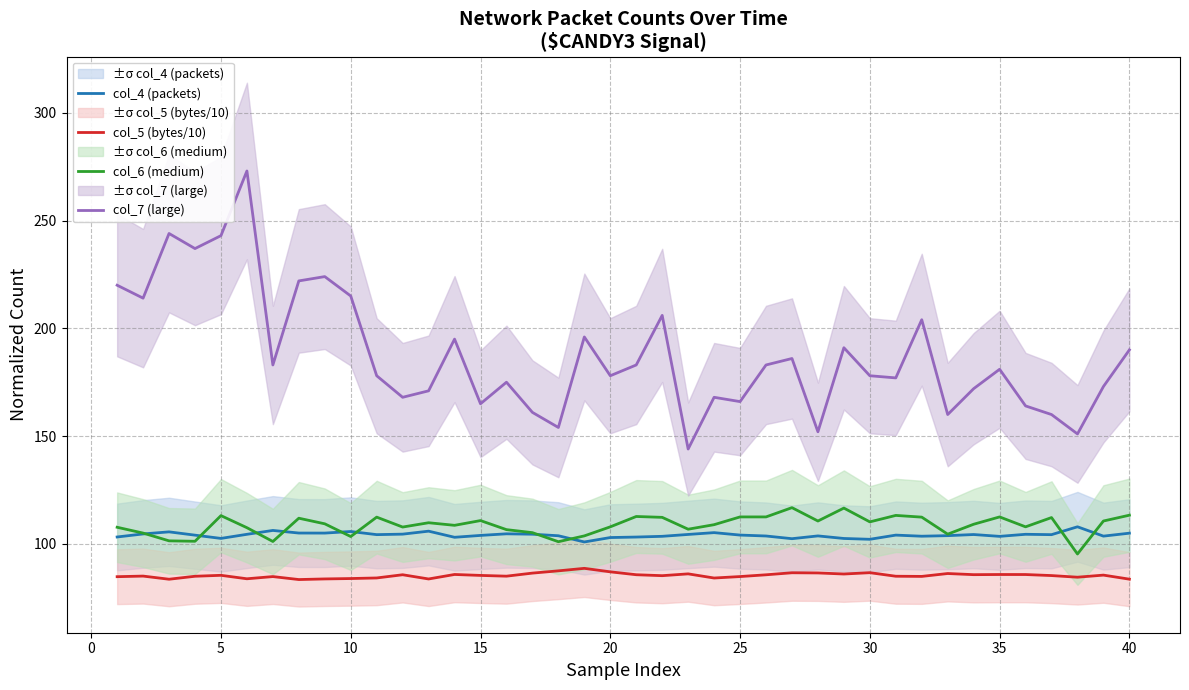

What is the value of the col_4 (packets) point at the 11th from the left?

104.3